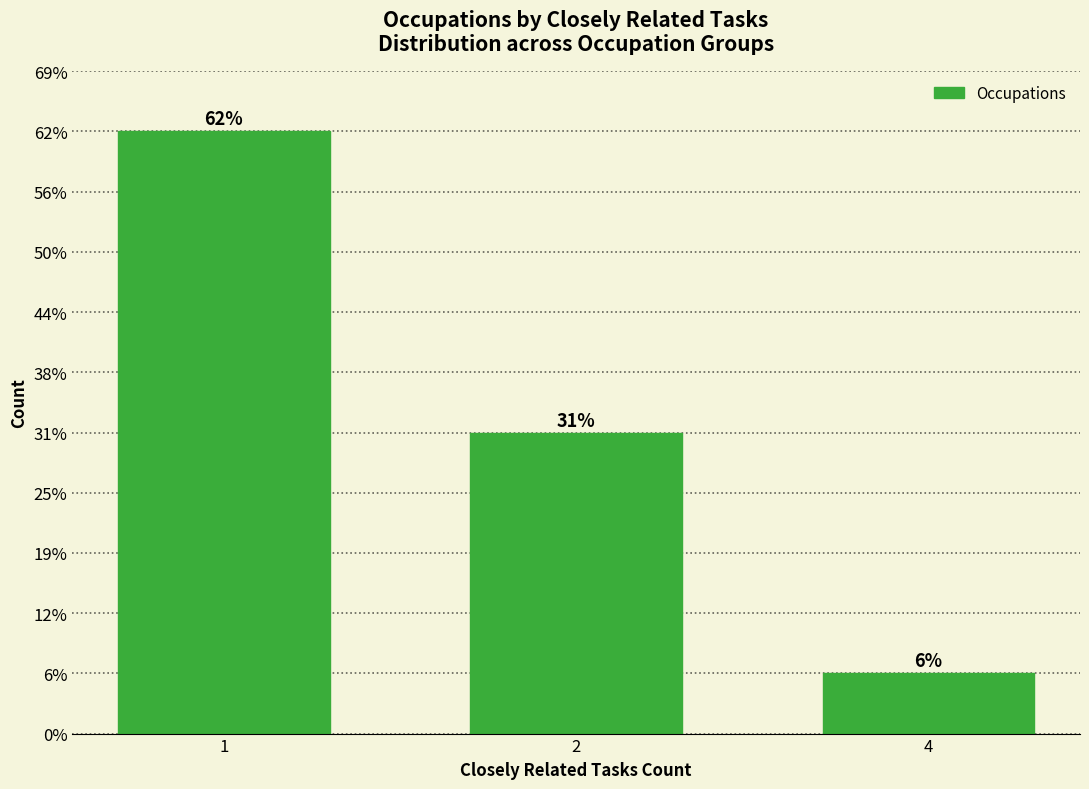

At which label does the data first exceed 5?

1